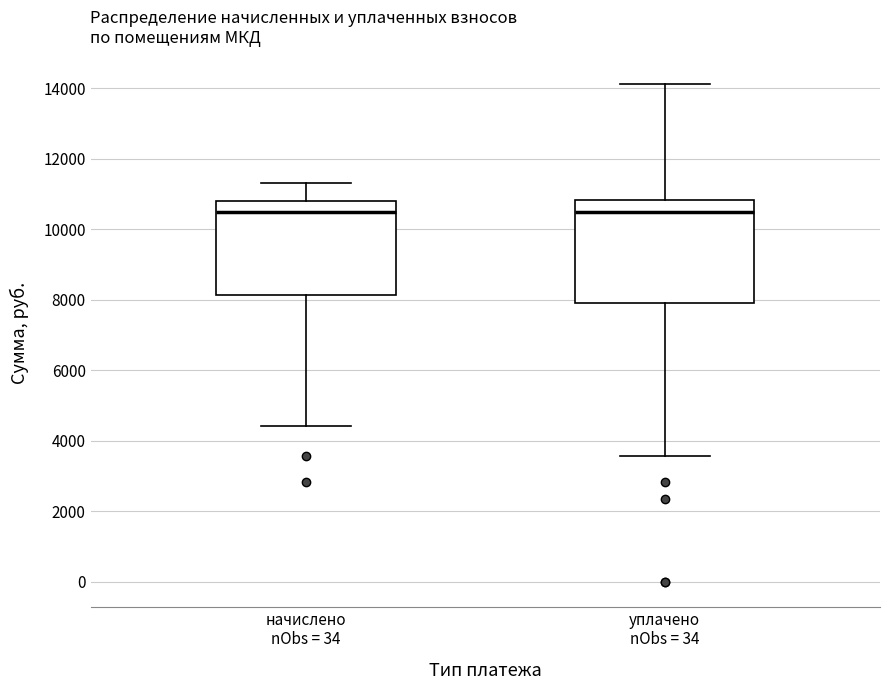

Reading left to right, transcribe this box plot: for each box, give where its median line is, the range the box spans, and where its two whiskers end, as read against the y-axis. The values are not printed on the chart, so give them approximately, as read against the axis.

начислено nObs = 34: median 10400, box 8200 to 10800, whiskers 4400 to 11400
уплачено nObs = 34: median 10400, box 8000 to 10800, whiskers 3600 to 14200